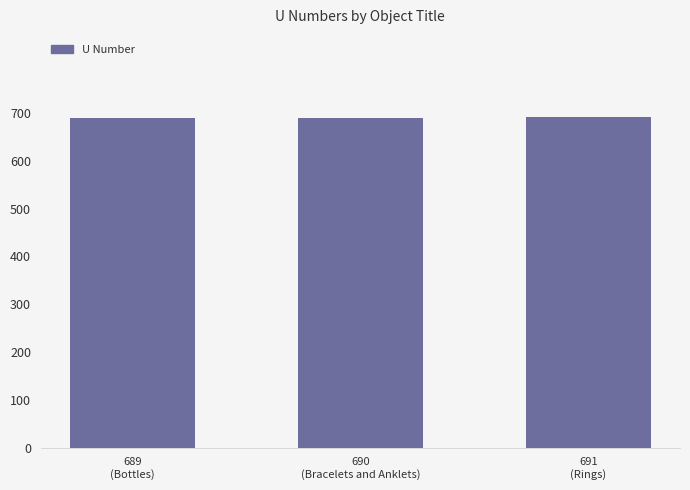

How many values are between 689 and 691?

3